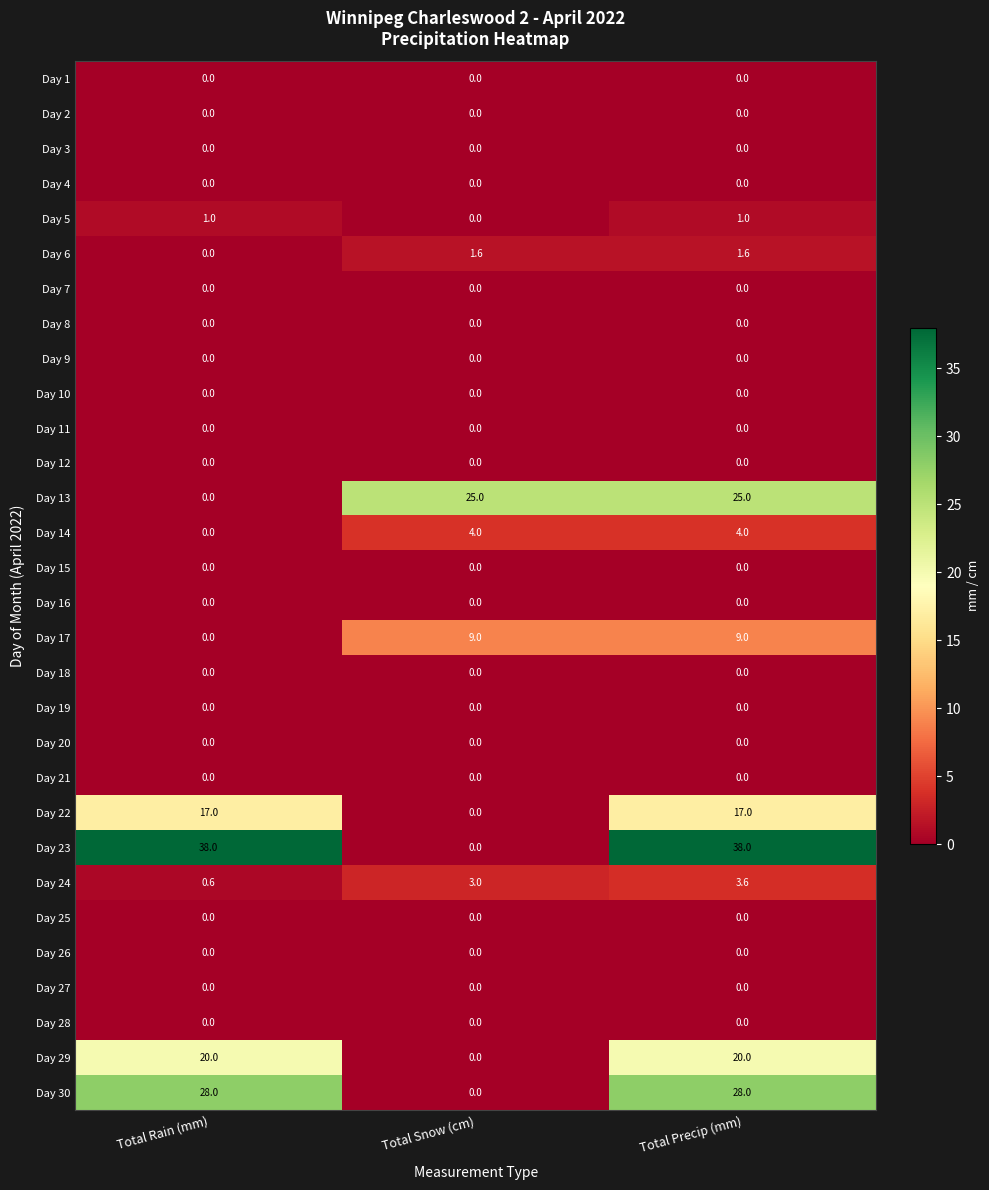

What is the total value across all series at Total Snow (cm)?

42.6